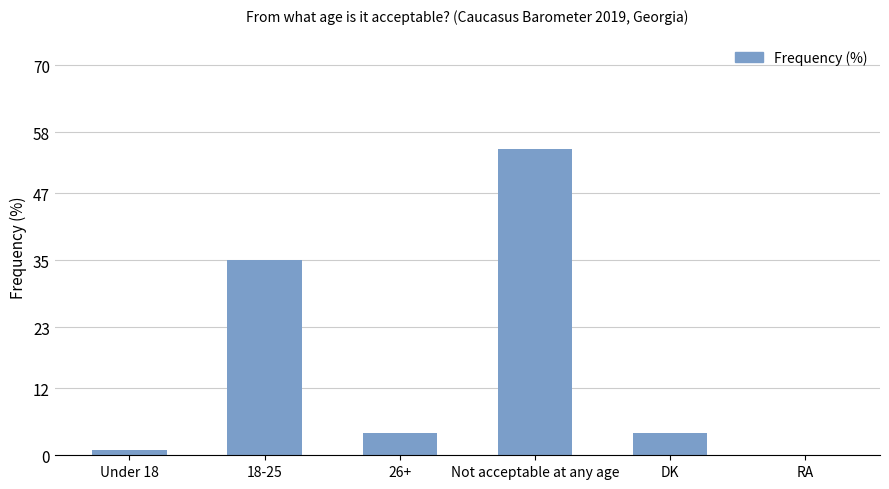

True or false: the data shows 4 at 26+.

True